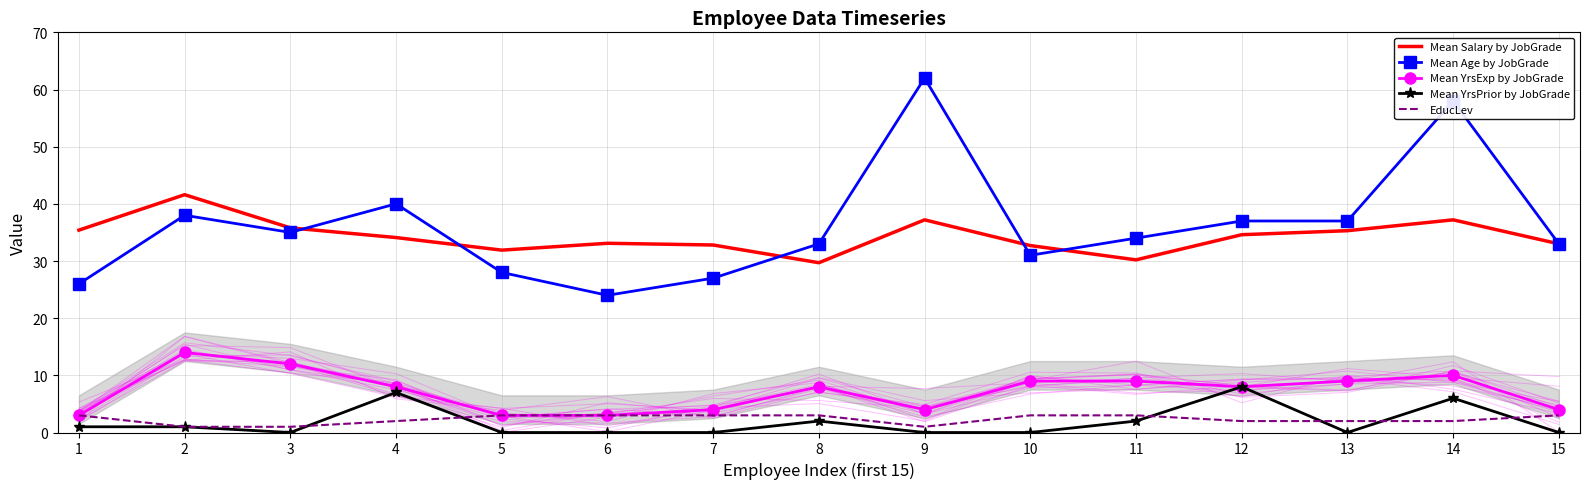

Reading right to left, what are all the values shown in this chart?

Mean Salary by JobGrade: 15=33.0	14=37.2	13=35.3	12=34.6	11=30.2	10=32.7	9=37.2	8=29.7	7=32.8	6=33.1	5=31.9	4=34.1	3=35.8	2=41.6	1=35.4
Mean Age by JobGrade: 15=33.0	14=58.0	13=37.0	12=37.0	11=34.0	10=31.0	9=62.0	8=33.0	7=27.0	6=24.0	5=28.0	4=40.0	3=35.0	2=38.0	1=26.0
Mean YrsExp by JobGrade: 15=4.0	14=10.0	13=9.0	12=8.0	11=9.0	10=9.0	9=4.0	8=8.0	7=4.0	6=3.0	5=3.0	4=8.0	3=12.0	2=14.0	1=3.0
Mean YrsPrior by JobGrade: 15=0.0	14=6.0	13=0.0	12=8.0	11=2.0	10=0.0	9=0.0	8=2.0	7=0.0	6=0.0	5=0.0	4=7.0	3=0.0	2=1.0	1=1.0
EducLev: 15=3.0	14=2.0	13=2.0	12=2.0	11=3.0	10=3.0	9=1.0	8=3.0	7=3.0	6=3.0	5=3.0	4=2.0	3=1.0	2=1.0	1=3.0